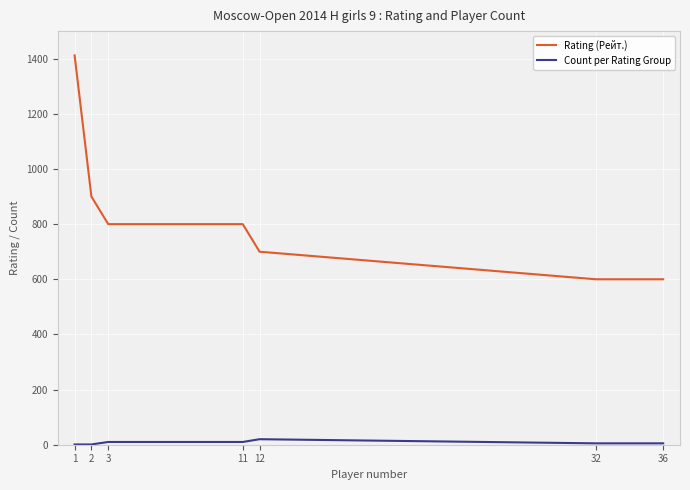

What is the difference between the Count per Rating Group values at 2 and 36?

4